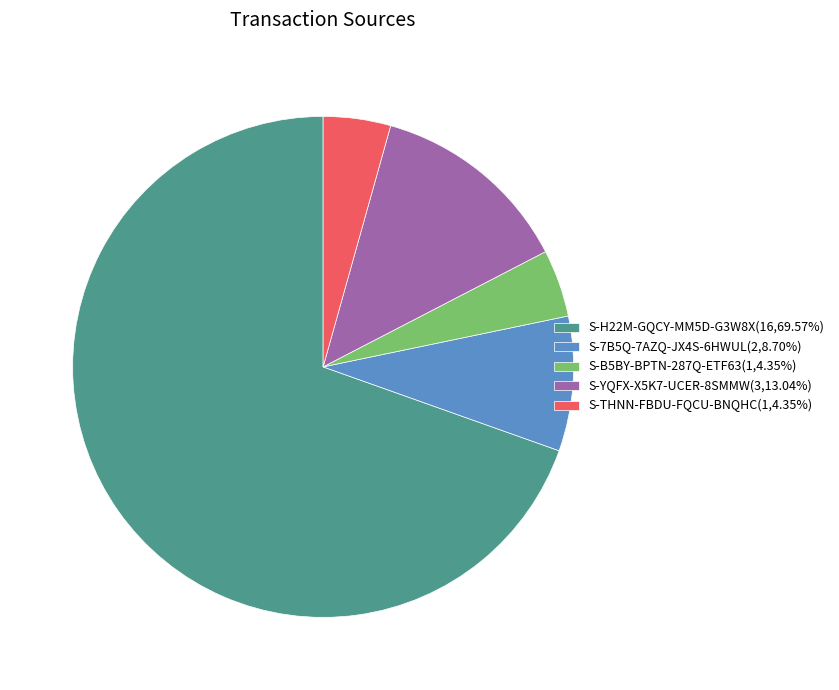

Does S-B5BY-BPTN-287Q-ETF63 account for over 50% of the chart?

No